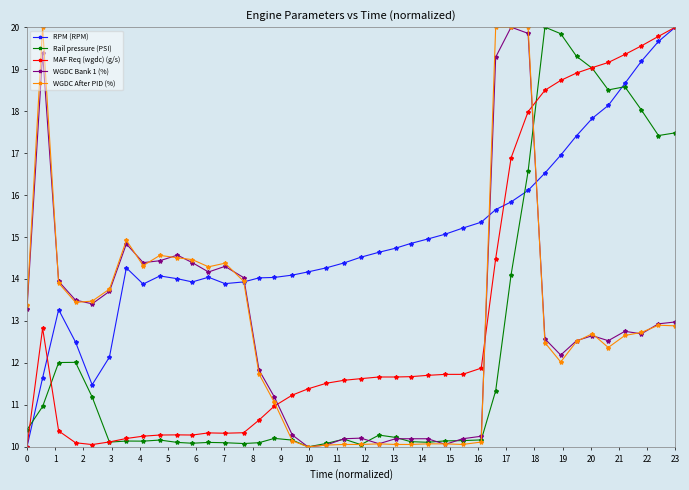

Which series has the largest total across all categories?

RPM (RPM)